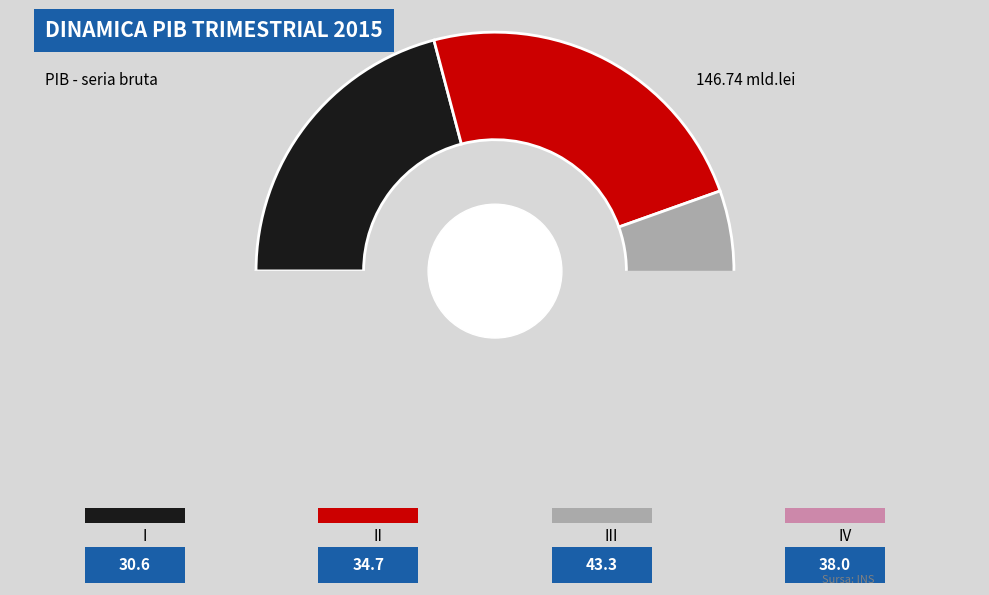

What is the ratio of the value at II to the value at III?

0.8